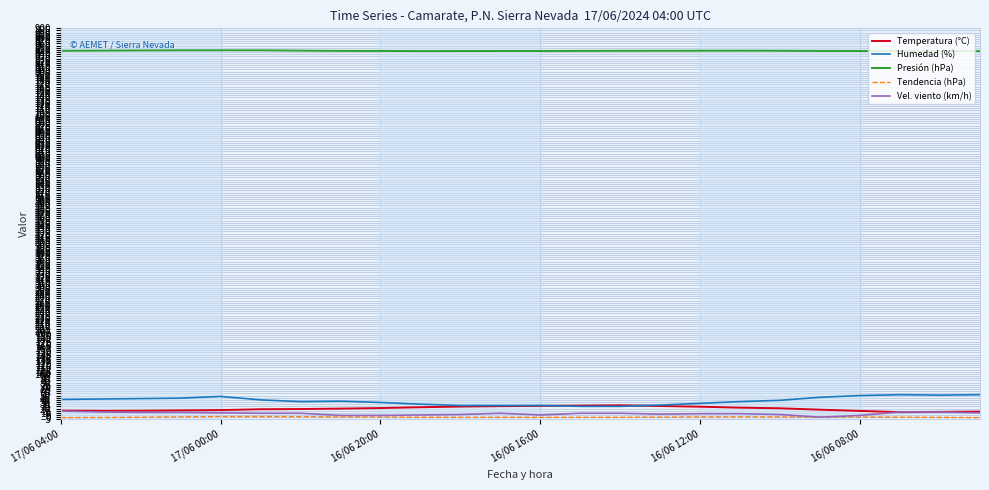

What is the maximum value shown in the chart?

849.2